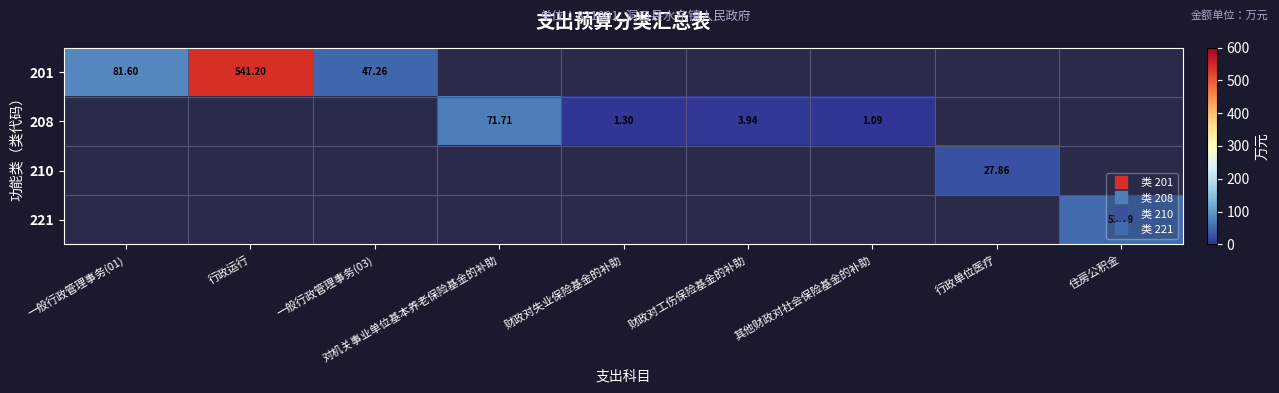

The 221 series shows 0.0 at 对机关事业单位基本养老保险基金的补助. True or false?

True